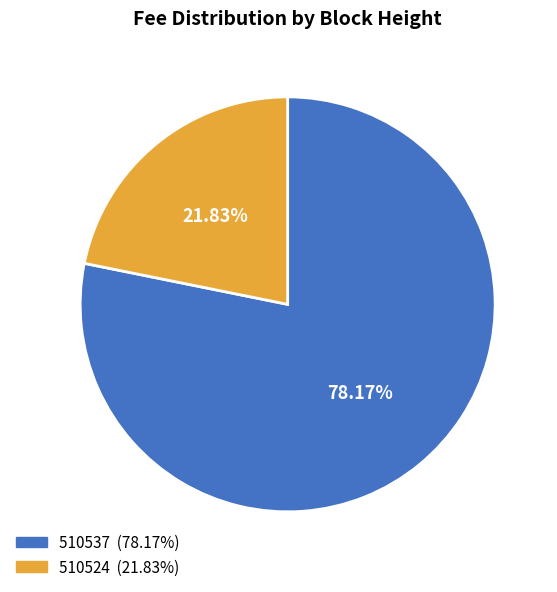

To the nearest percent, what percentage of the pie is 510537?

78%